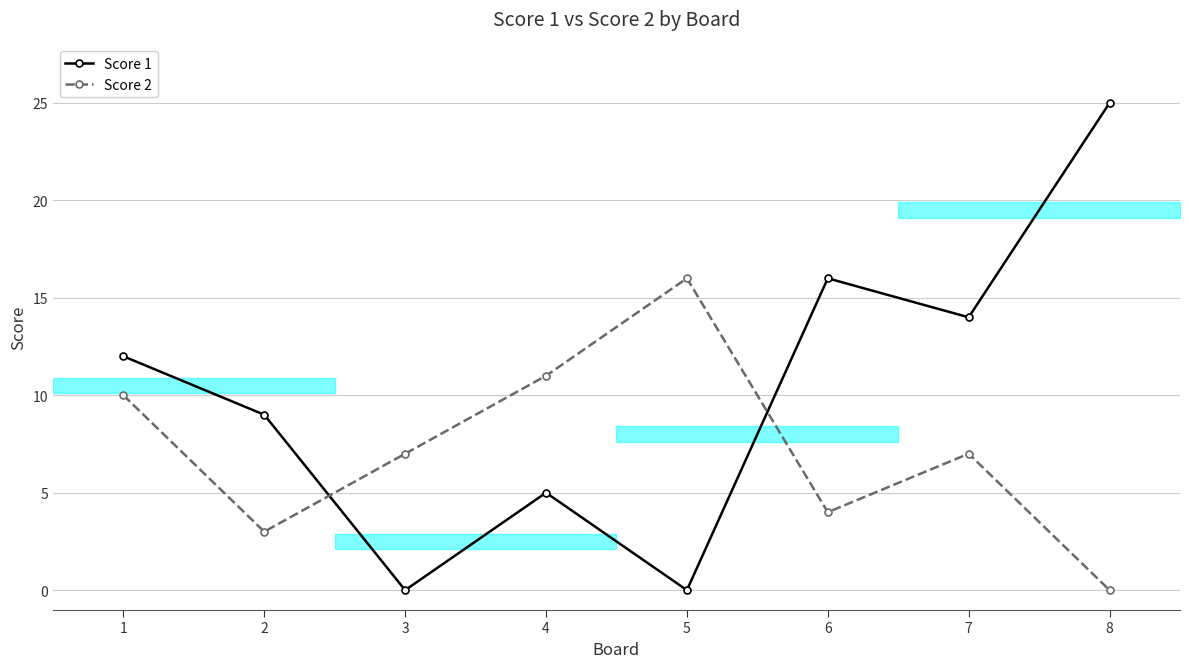

What is the sum of the Score 1 values at 6 and 5?

16